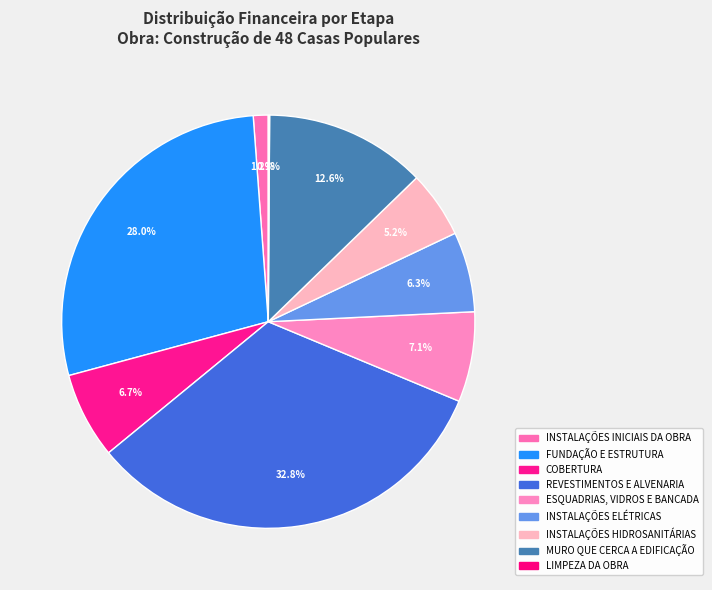

To the nearest percent, what is the difference between the largest and smallest slice percentages?

33%